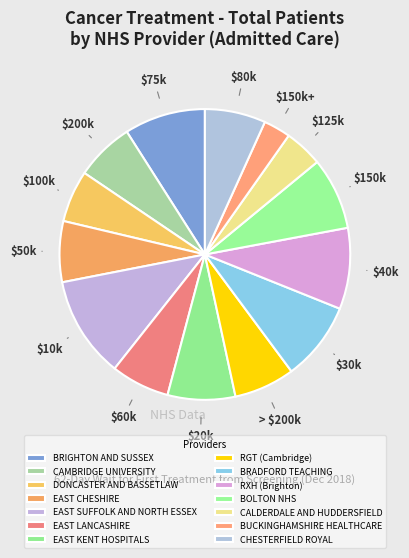

What percentage is the BRIGHTON AND SUSSEX slice, to the nearest percent?

9%